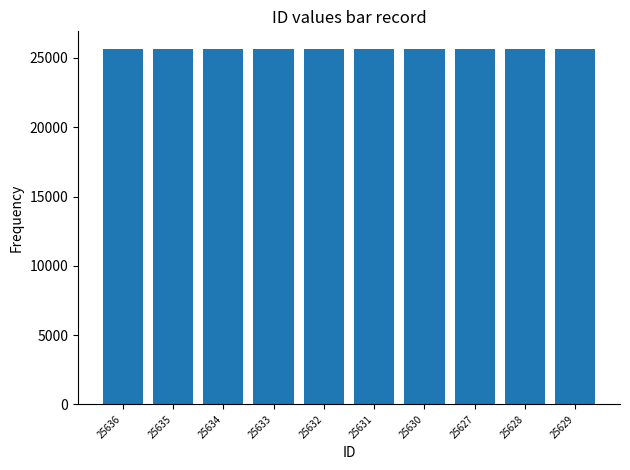

What is the label of the 8th bar from the right?

25634